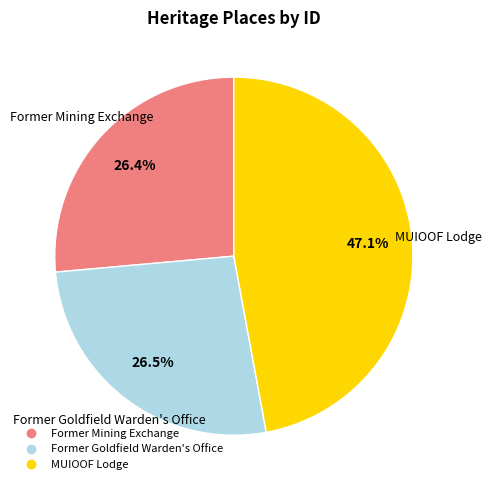

To the nearest percent, what percentage of the pie is Former Mining Exchange?

26%